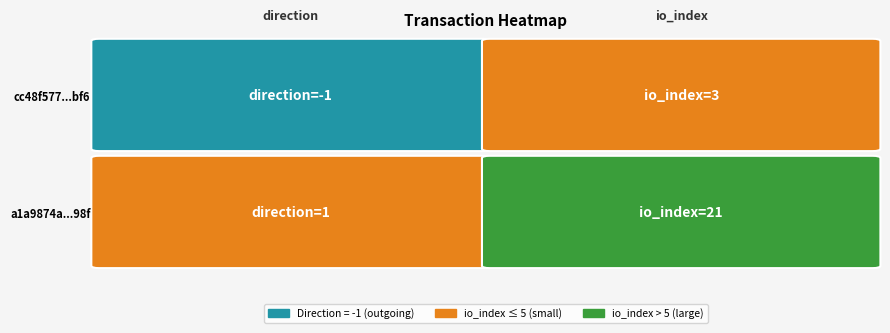

What is the difference between the a1a9874a547e64241cde569025a83e80445198f values at 0 and 1?

20